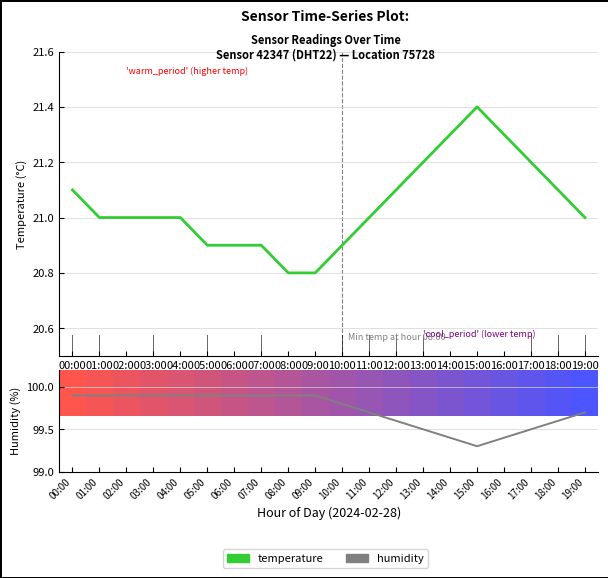

How many temperature values are between 20 and 21?

12